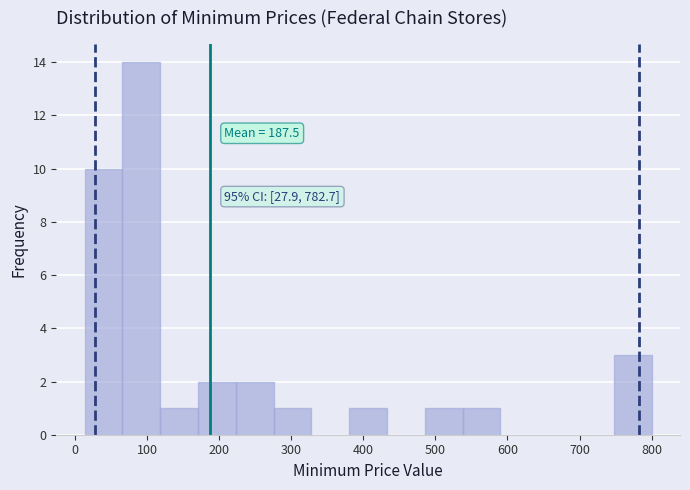

Over which range of the x-axis is the bar tallest?

70 to 120